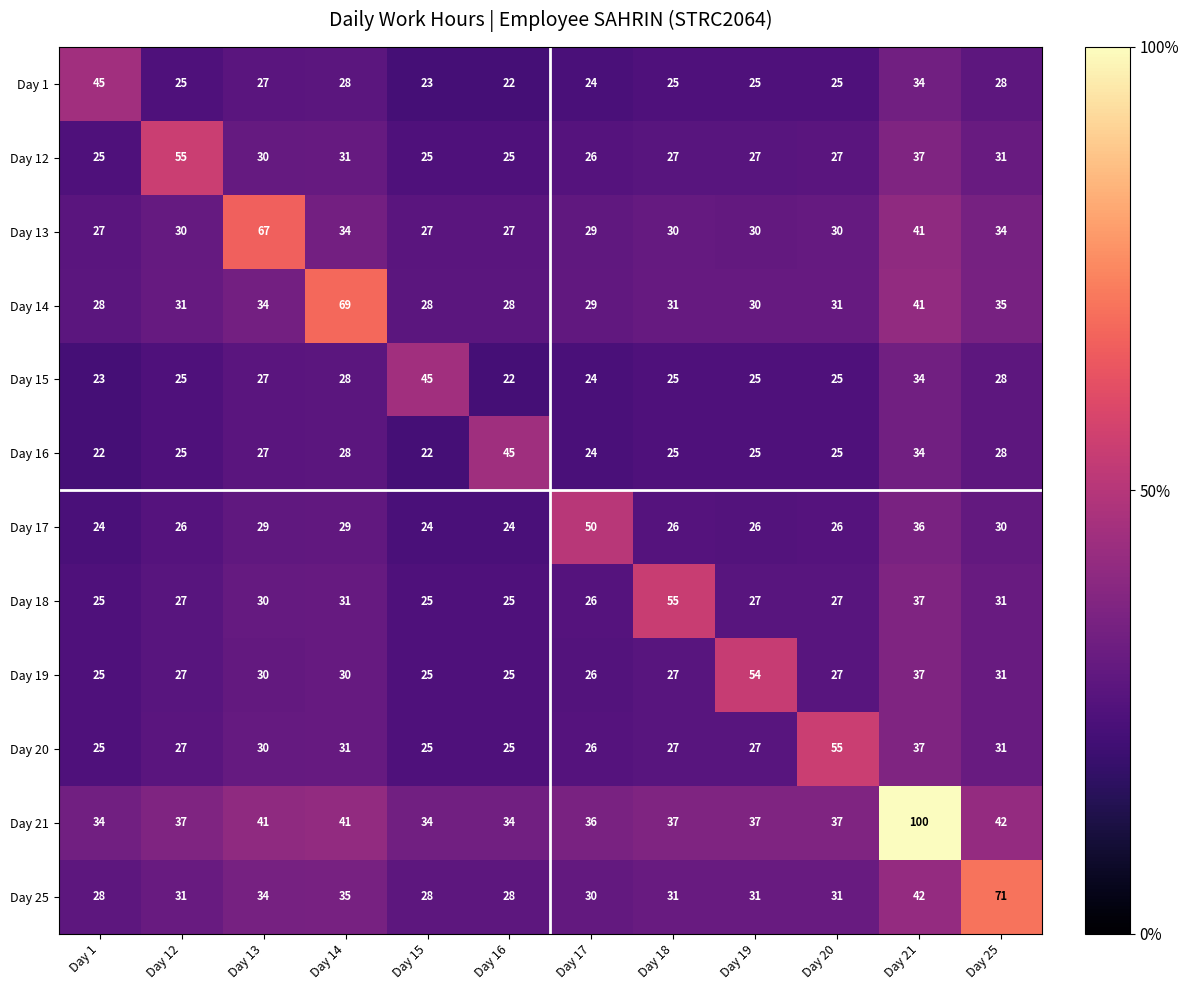

What is the spread (max minus min) of values at Day 17?

26